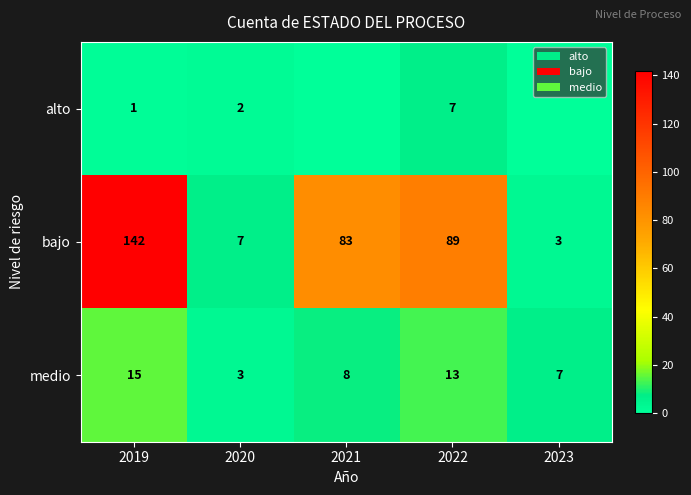

At which label does bajo reach its peak?

2019